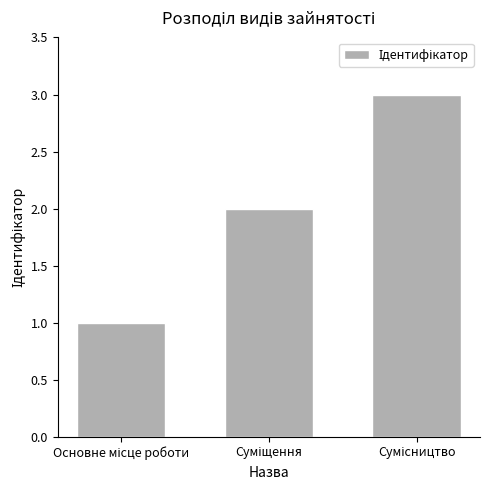

Reading left to right, list all the values displayed in this chart.

1	2	3